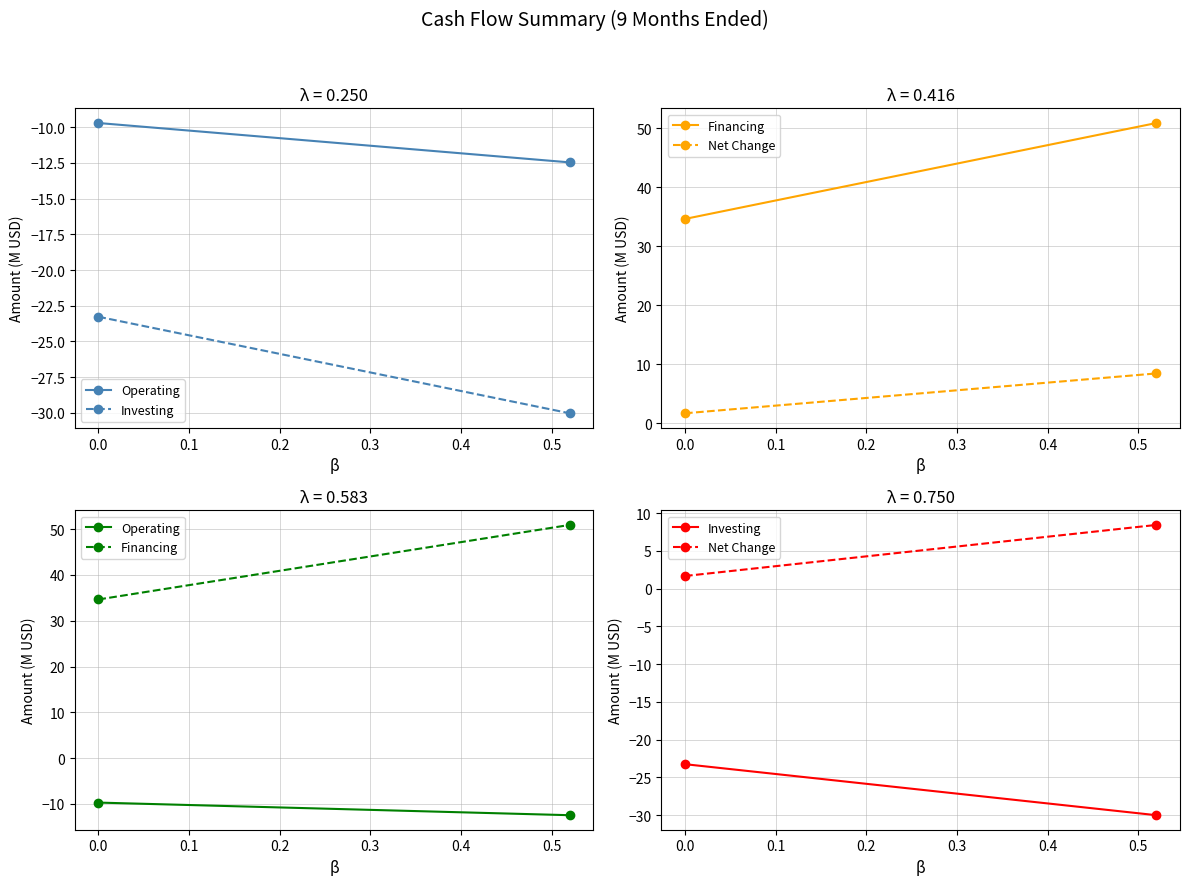

Reading right to left, transcribe all the data shown in this chart.

Operating: -12.5	-9.7
Investing: -30.0	-23.3
Financing: 50.9	34.6
Net Change: 8.4	1.7